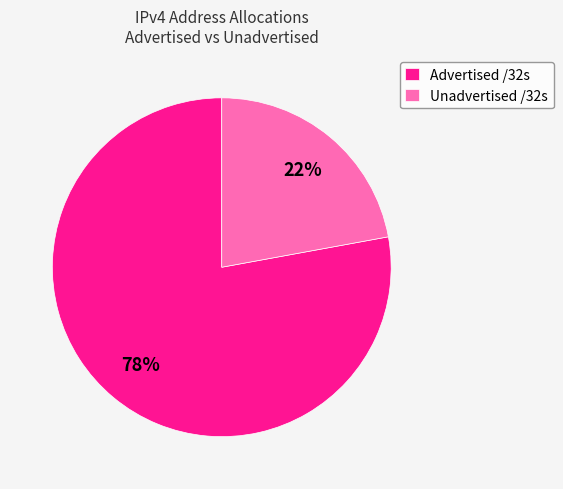

Which category has the smallest portion of the pie?

Unadvertised /32s